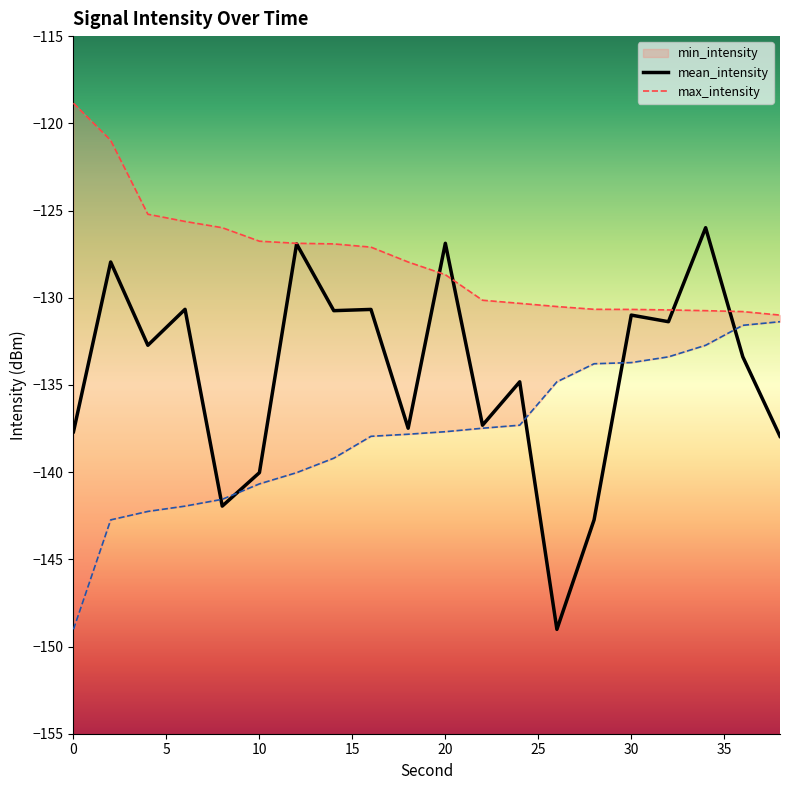

True or false: mean_intensity has a value of -55.9 at 20.

False